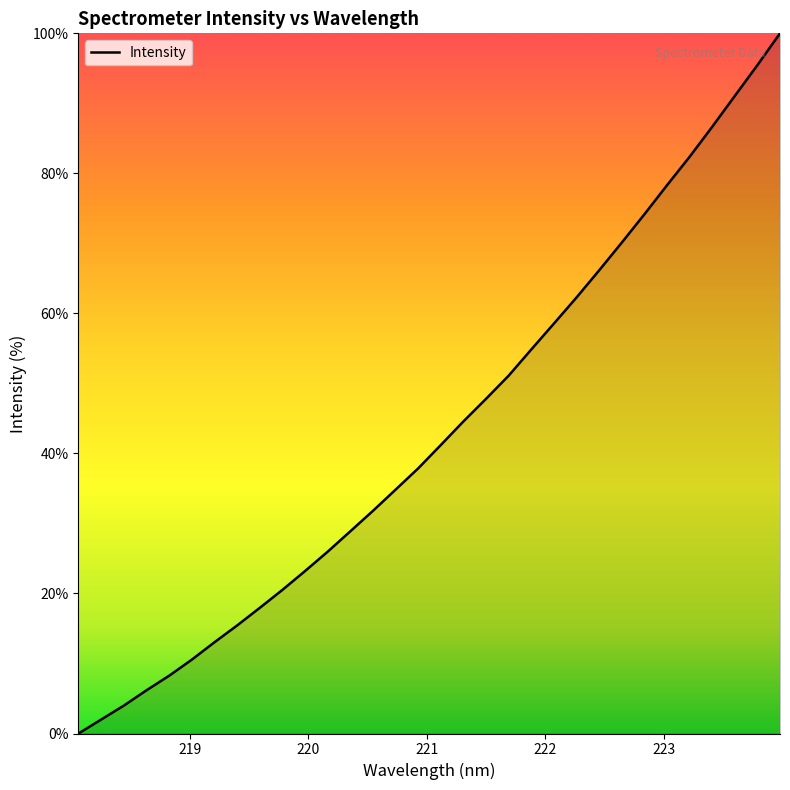

What is the greatest value displayed?

100.0